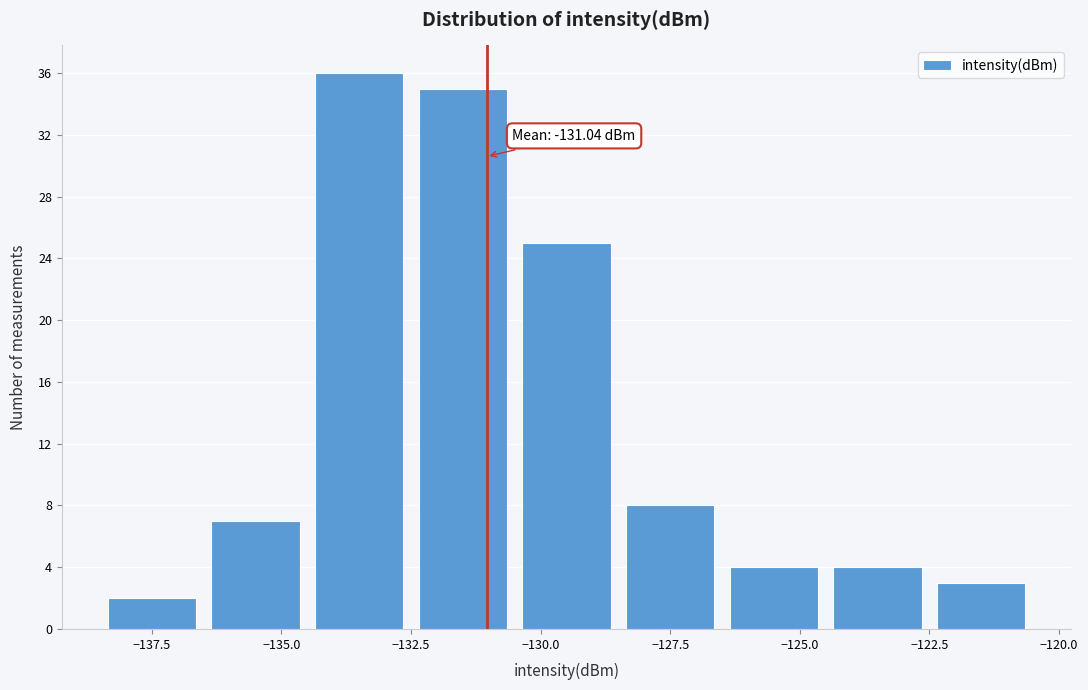

Which range on the x-axis has the tallest bar?

-134.5 to -132.5